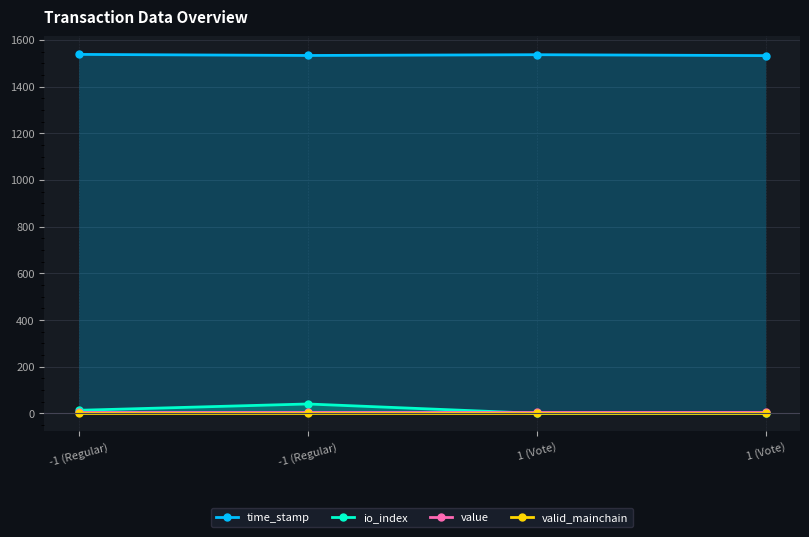

What is the highest value of the value series?

4.1